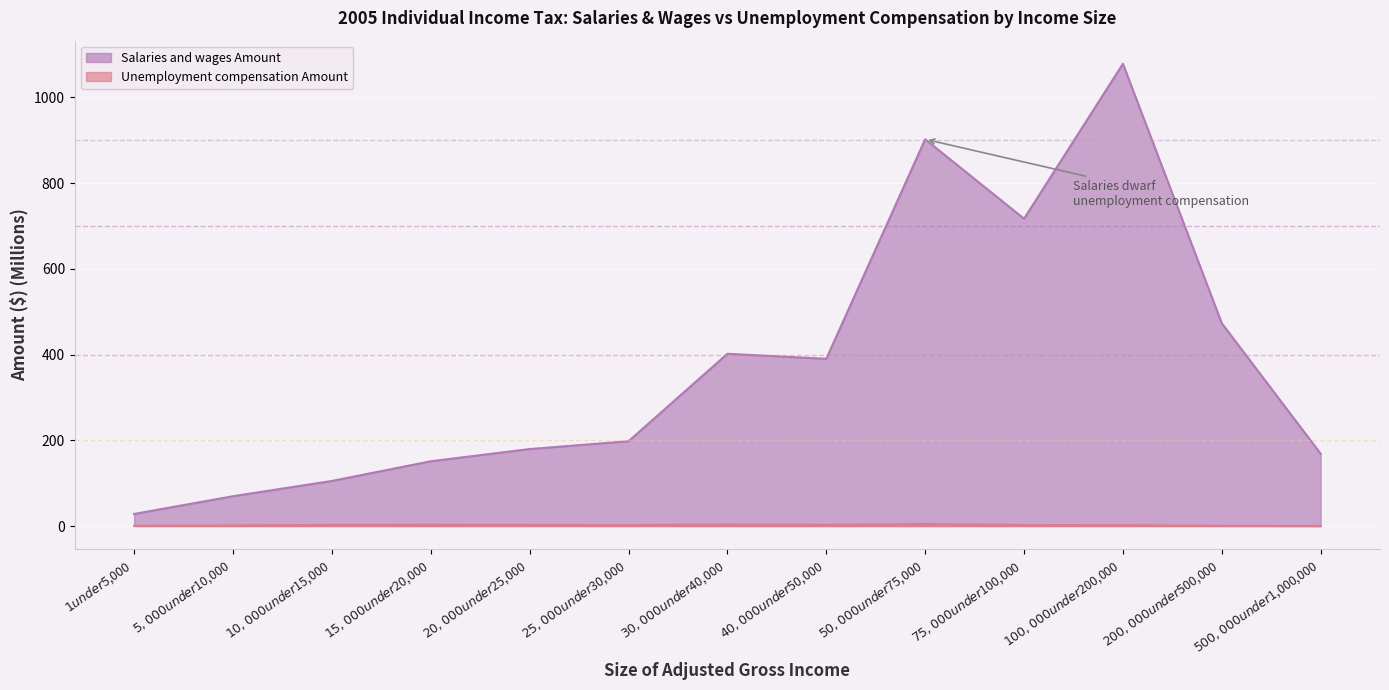

What is the maximum value shown in the chart?

1078.7